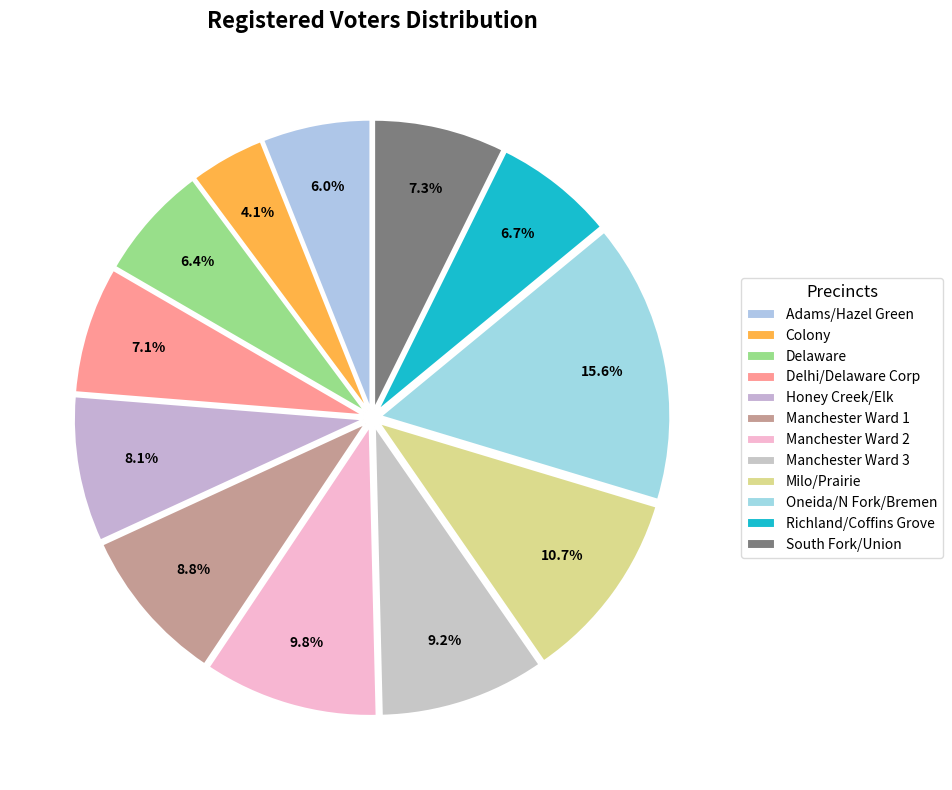

How many slices are in this pie chart?

12